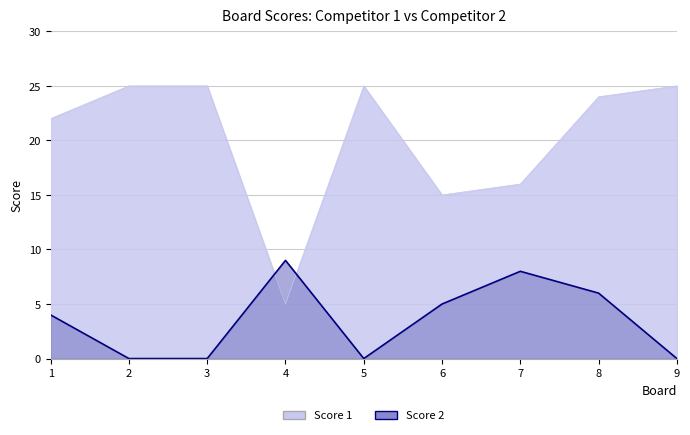

At how many categories does at least one series exceed 14?

8